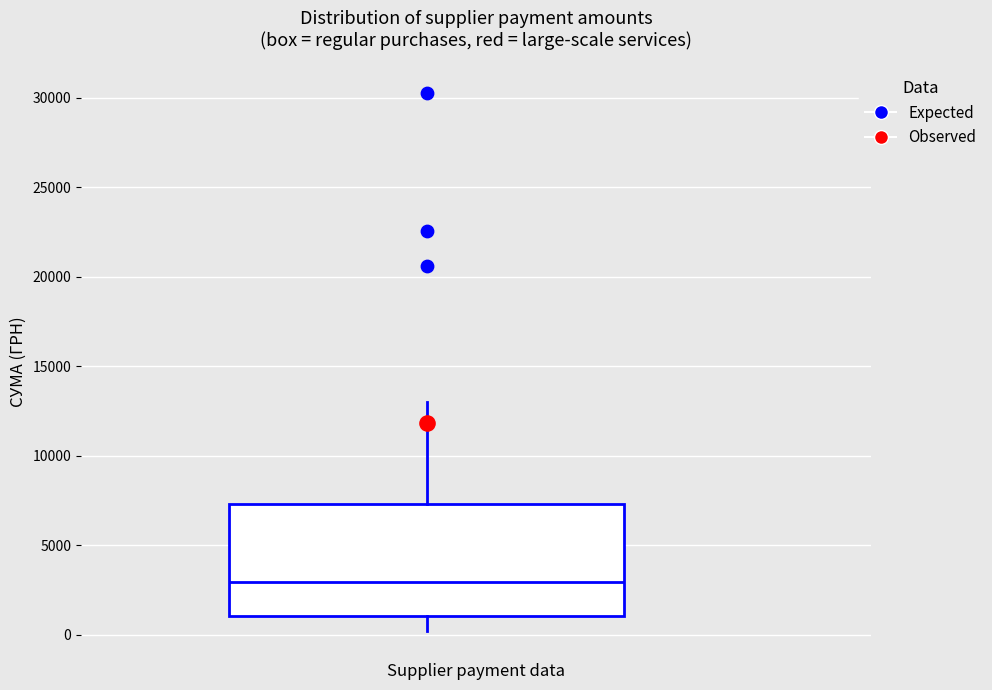

Transcribe this box plot: give where the median line is, the range the box spans, and where the two whiskers end, as read against the y-axis. The values are not printed on the chart, so give them approximately, as read against the axis.

median 3000, box 1000 to 7500, whiskers 0 to 13000